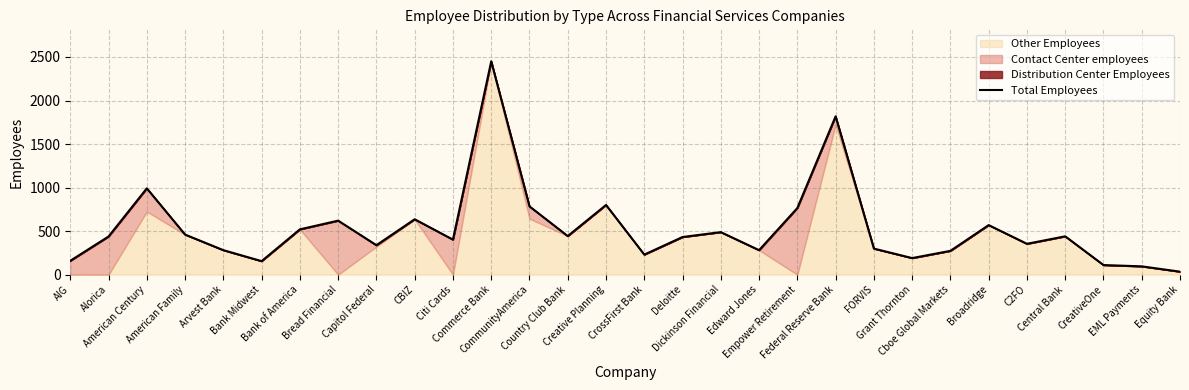

Reading right to left, what are all the values shown in this chart?

34	95	110	440	354	569	273	190	299	1818	765	281	488	432	230	800	443	784	2450	402	636	338	620	520	155	281	460	991	438	159